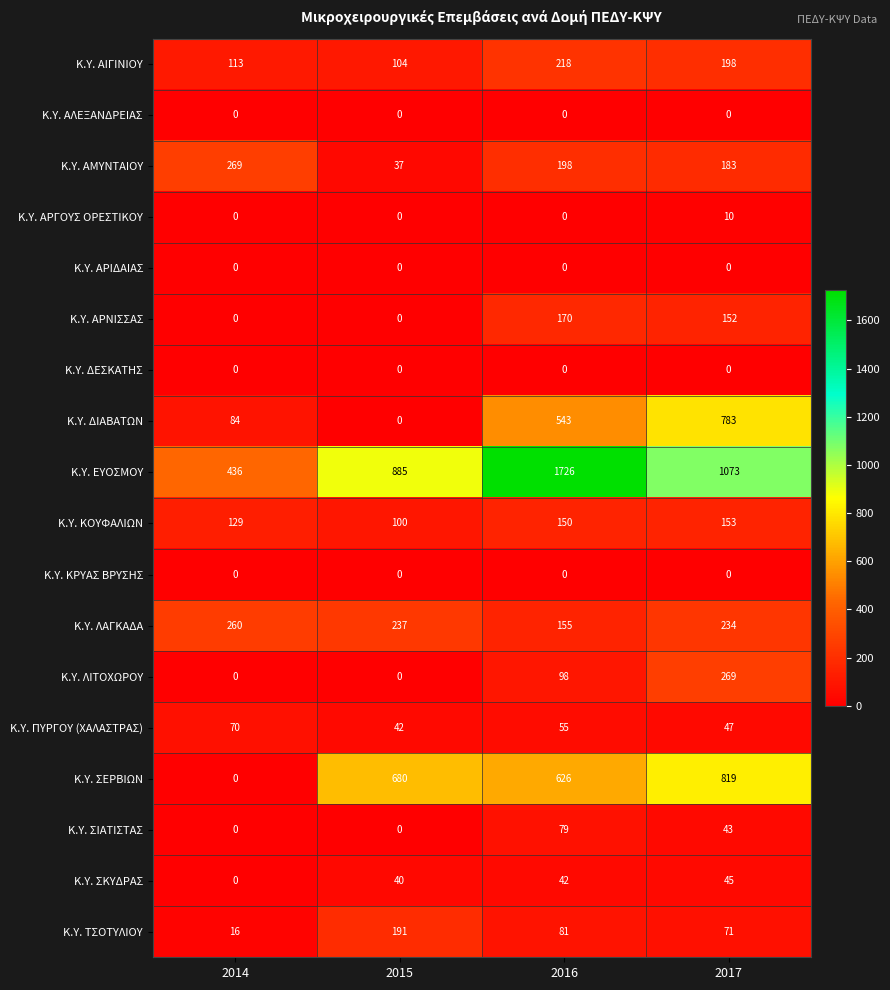

True or false: Κ.Υ. ΛΑΓΚΑΔΑ has a value of 466 at 2014.

False